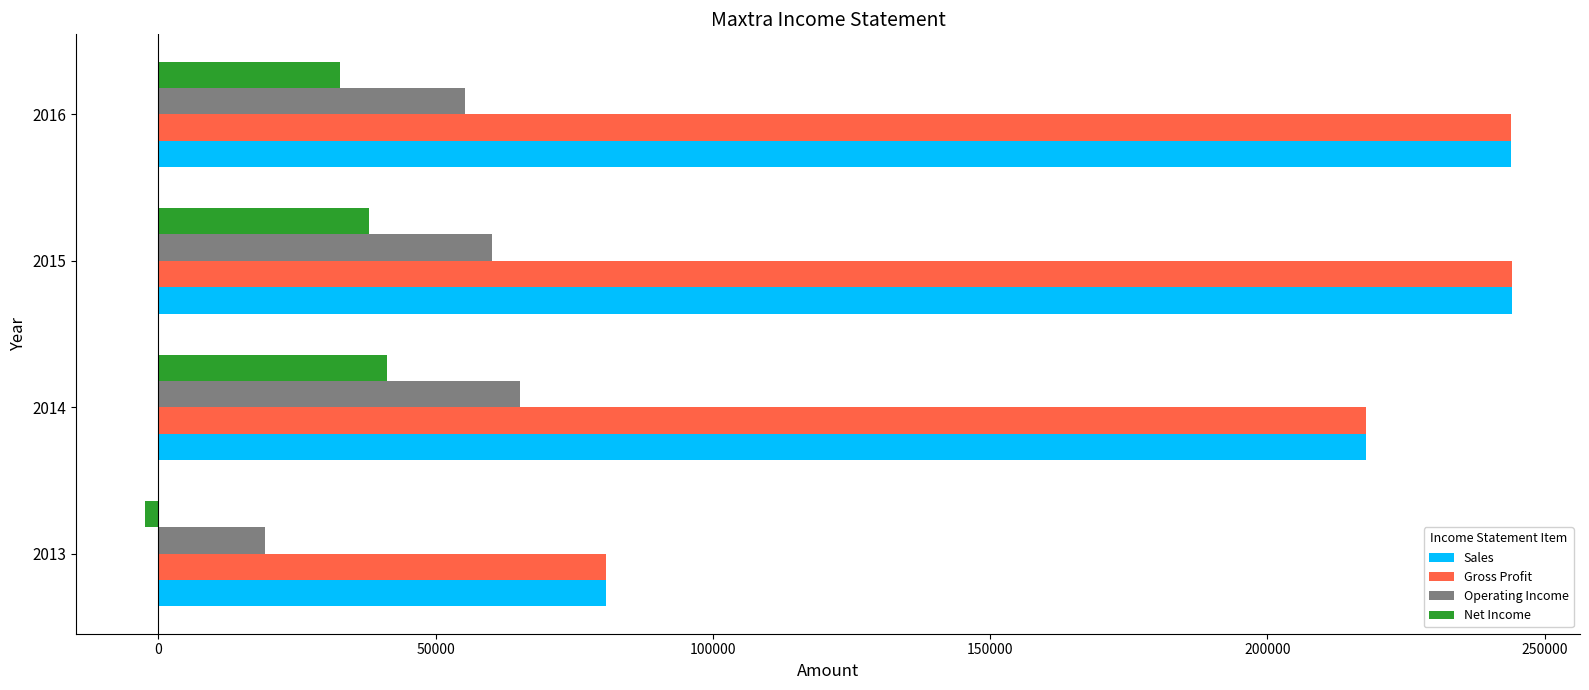

What is the lowest value of the Sales series?

80695.0